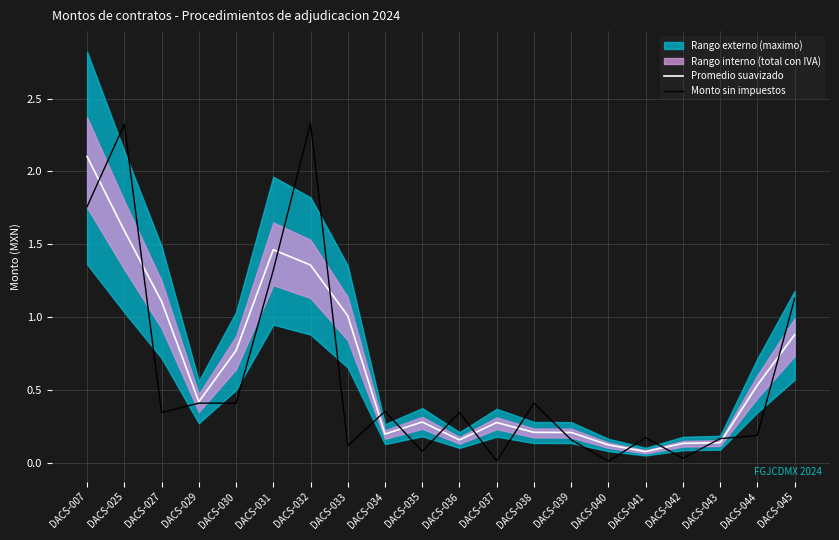

What is the maximum value for Promedio suavizado?

2.1